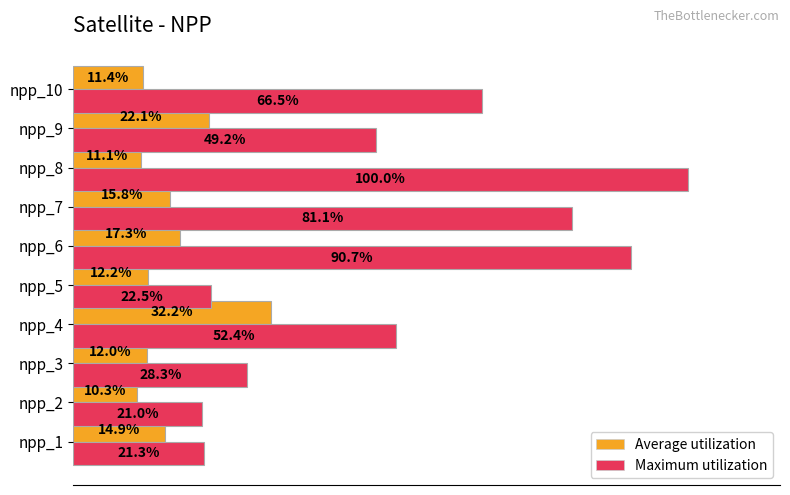

At which category is the sum across all series the highest?

npp_8